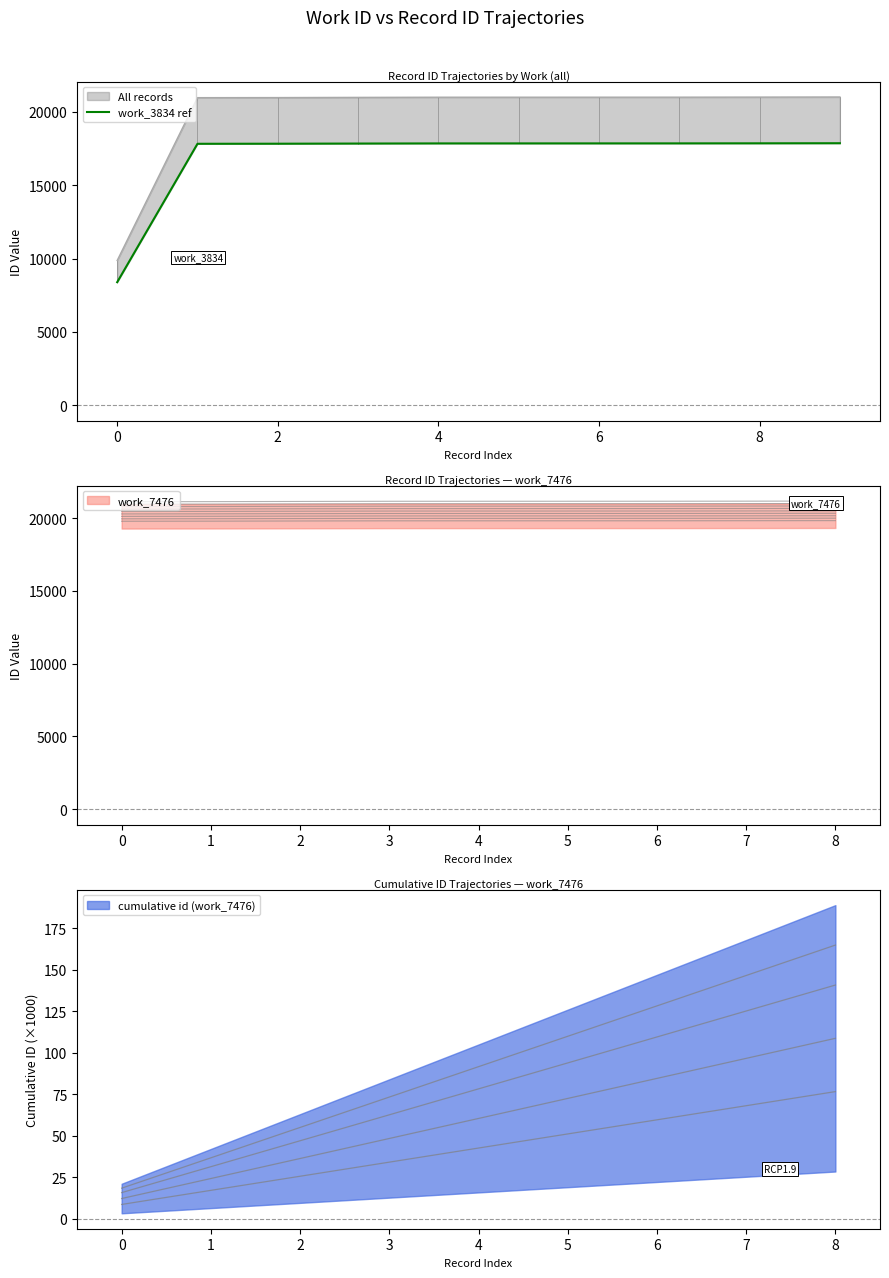

Does the chart have visible grid lines?

No